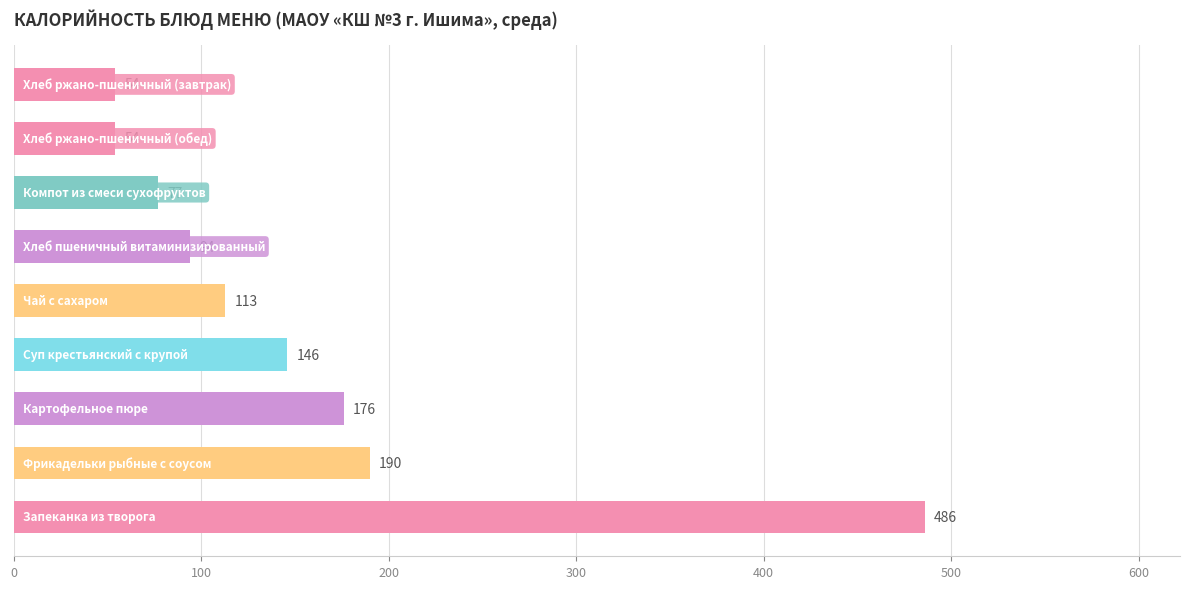

What is the sum of all values?

1390